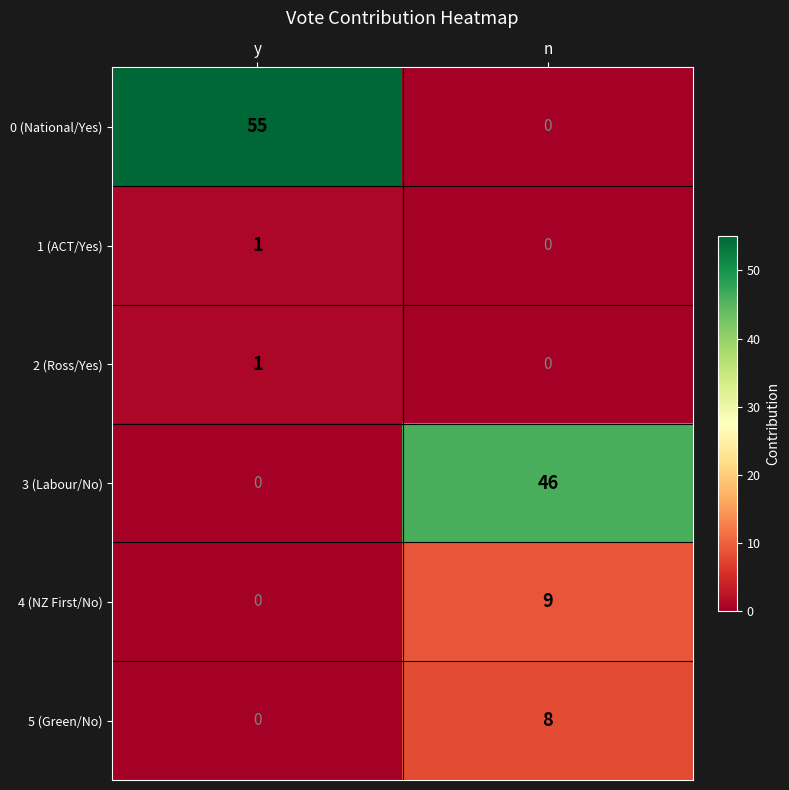

At which category does the chart reach its peak across all series?

y